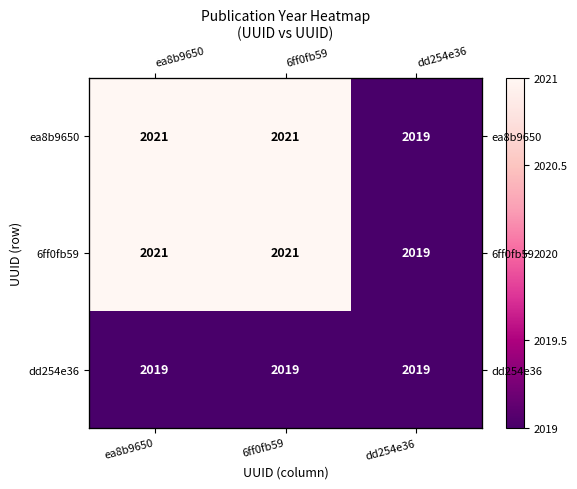

What is the difference between the maximum and minimum values in the 6ff0fb59 series?

2